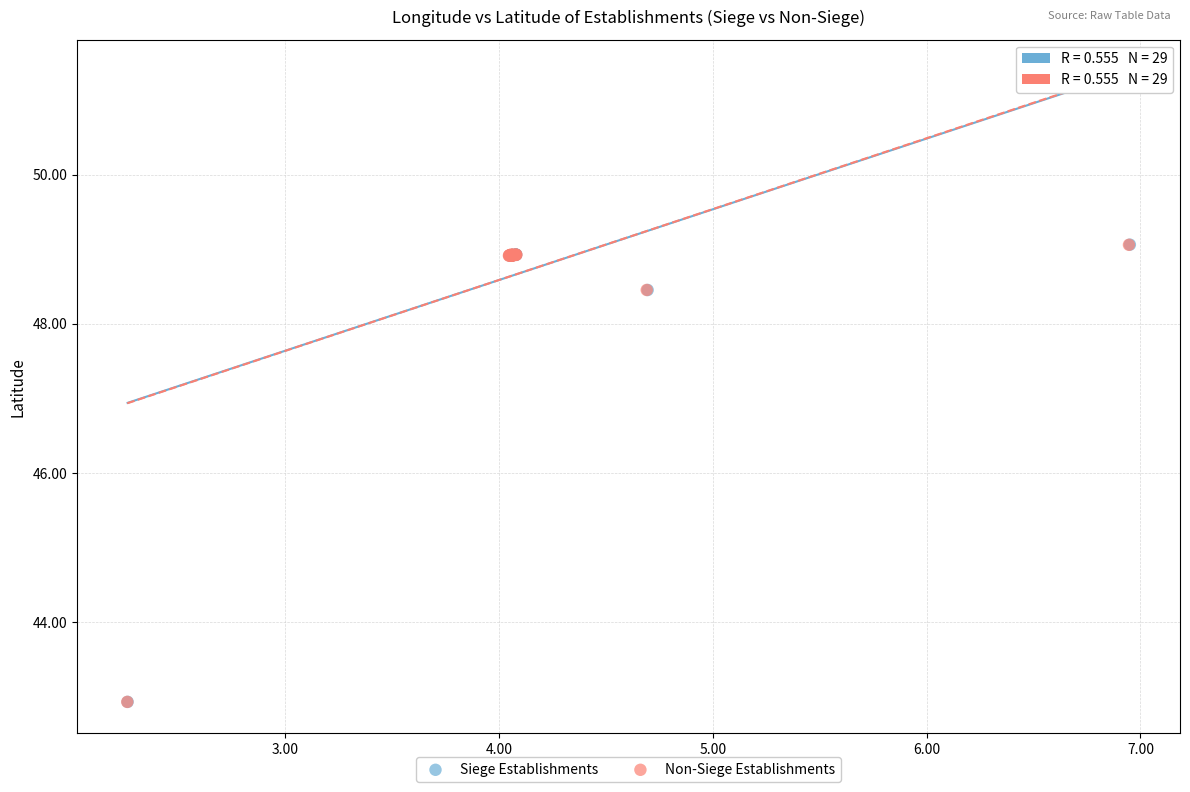

Which series has the widest spread of Y values?

Siege Establishments